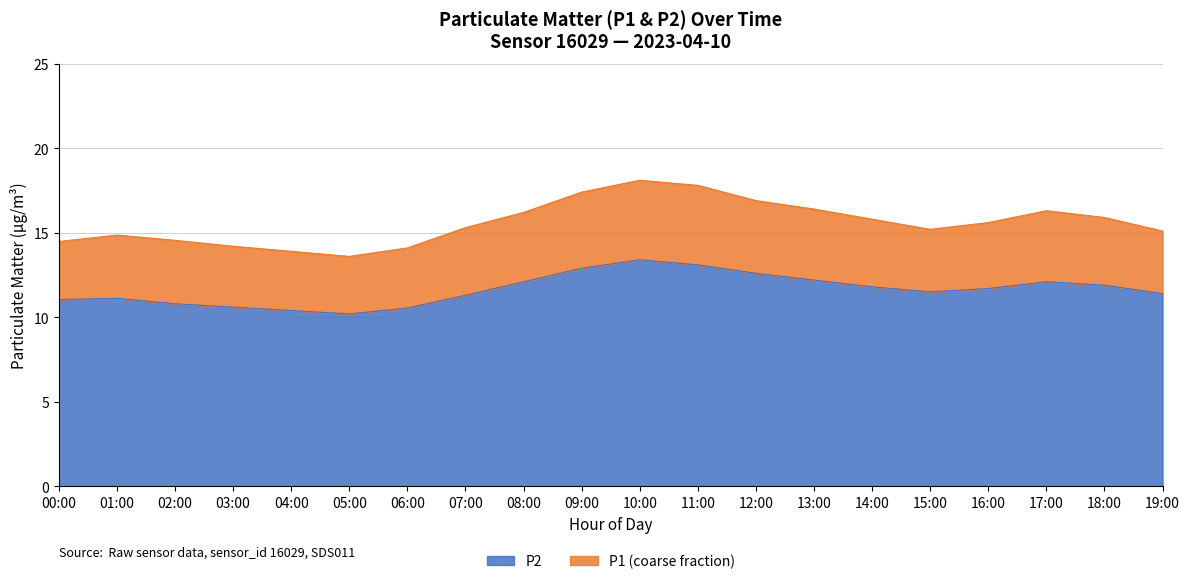

At how many categories does at least one series exceed 12?

20